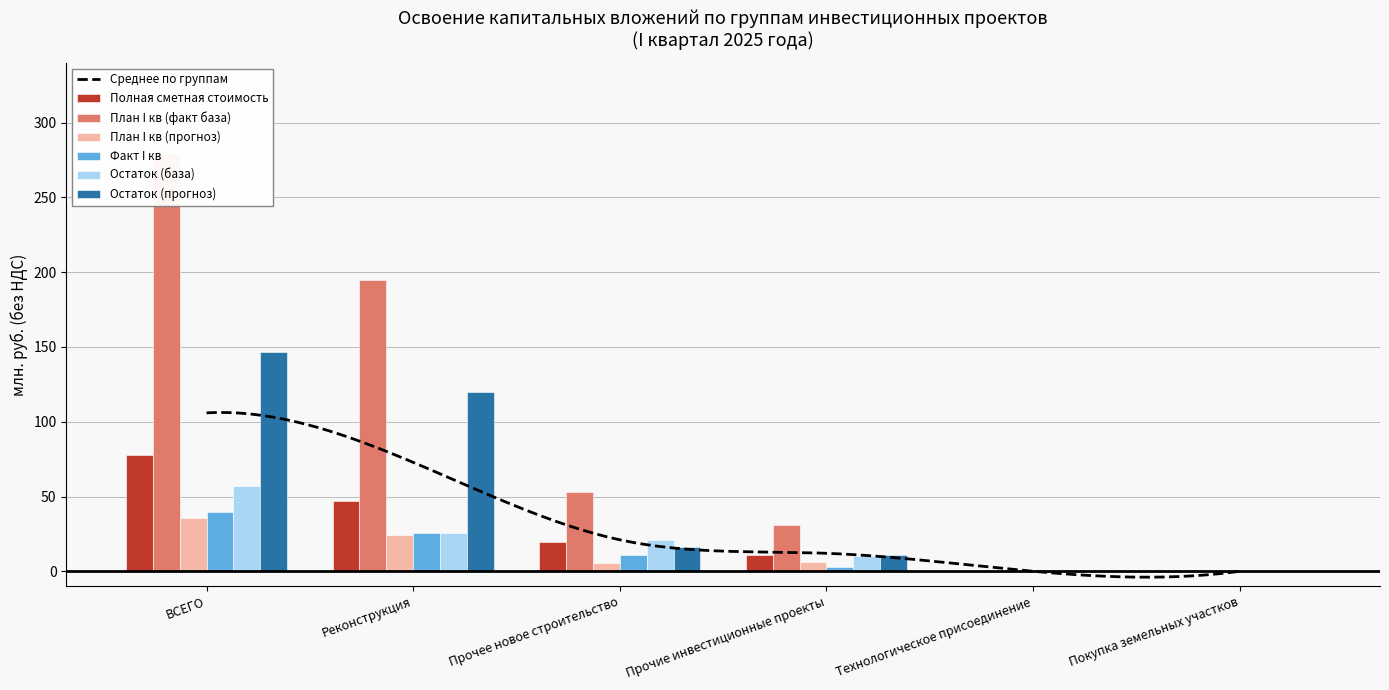

Between Реконструкция and Прочее новое строительство, which series saw the biggest shift?

План I кв (факт база)